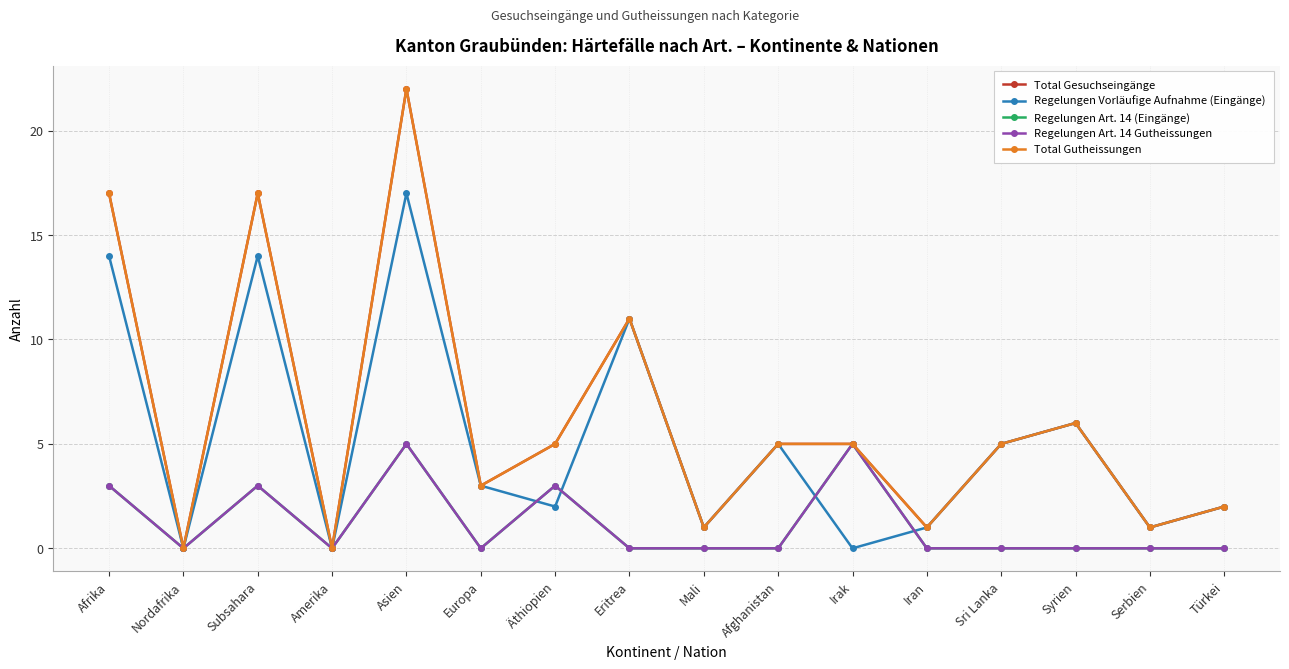

True or false: Total Gutheissungen and Regelungen Art. 14 (Eingänge) intersect in this chart.

False